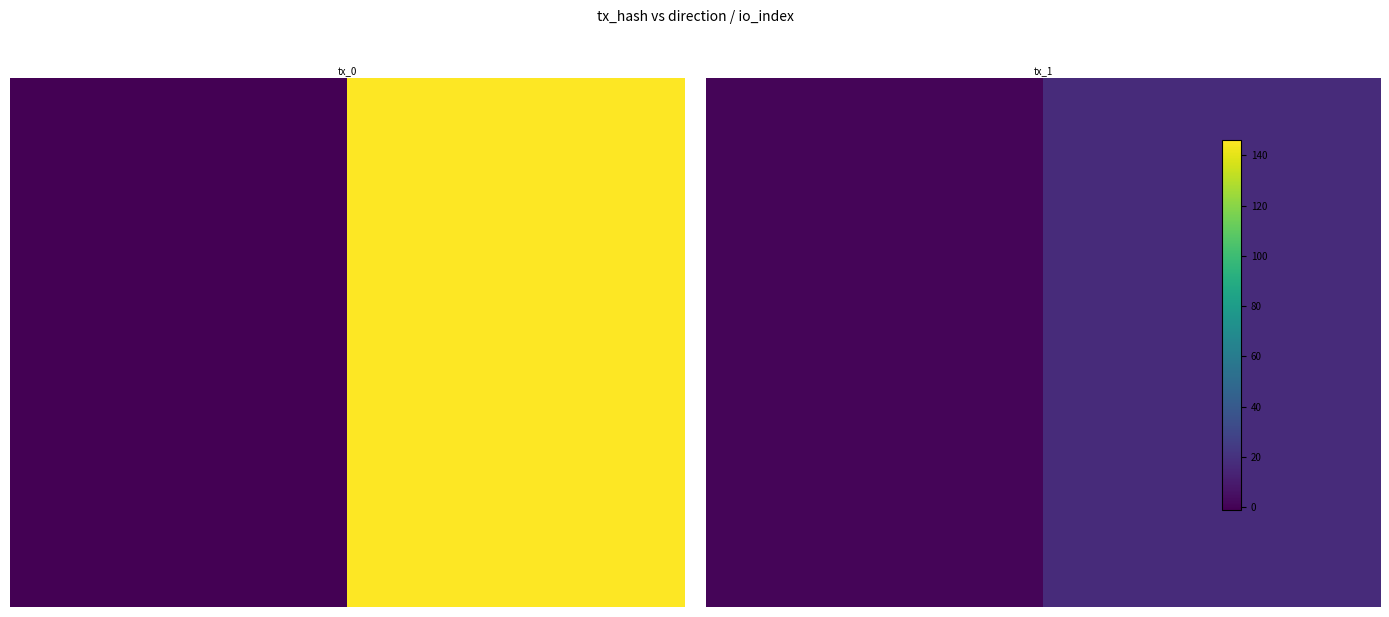

The chart shows a value of 1 at 0. True or false?

True